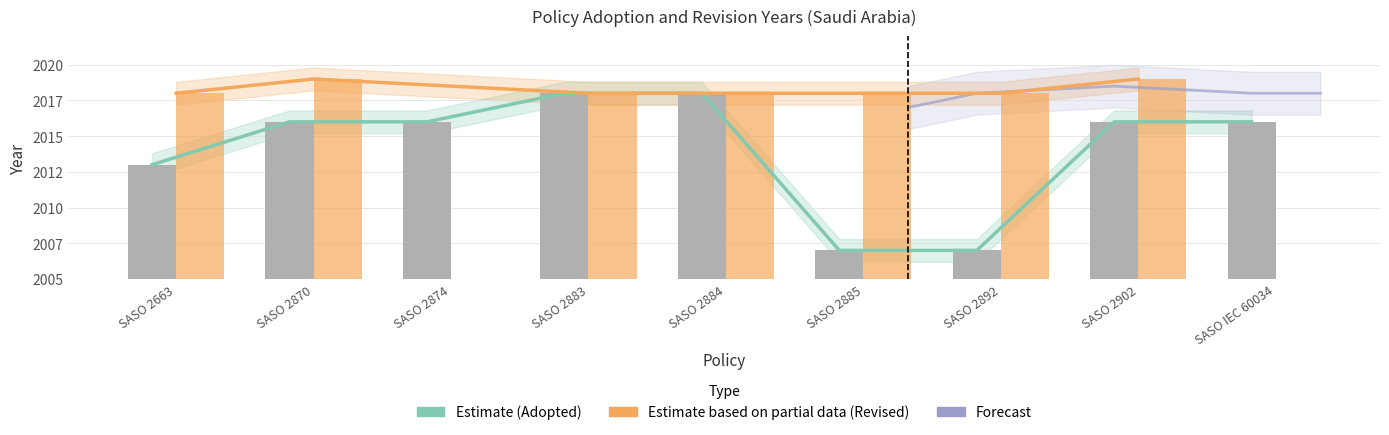

At which label is the value closest to 2012?

SASO 2663